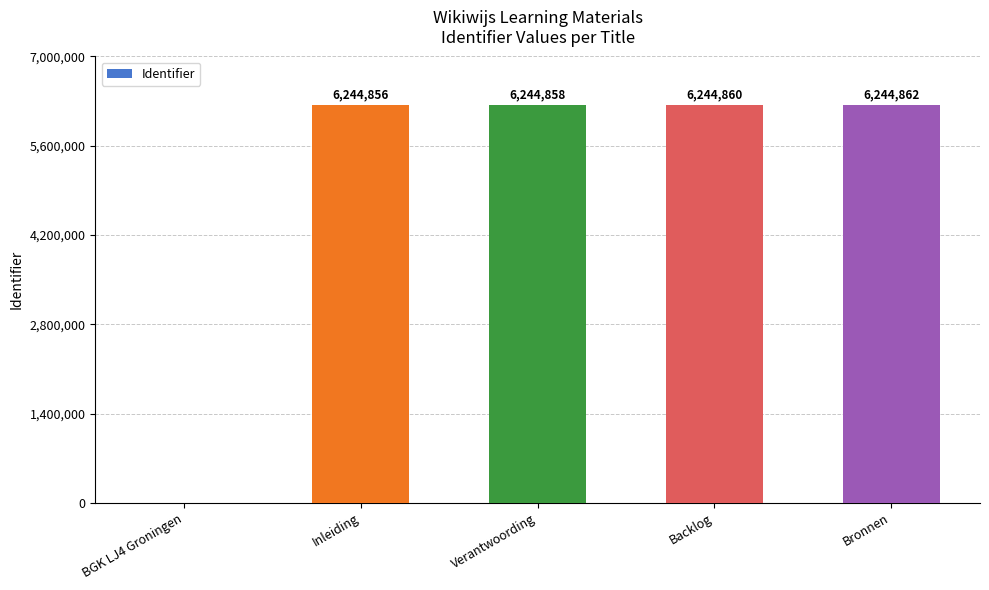

Reading left to right, extract all data points from this chart.

0	6244856	6244858	6244860	6244862